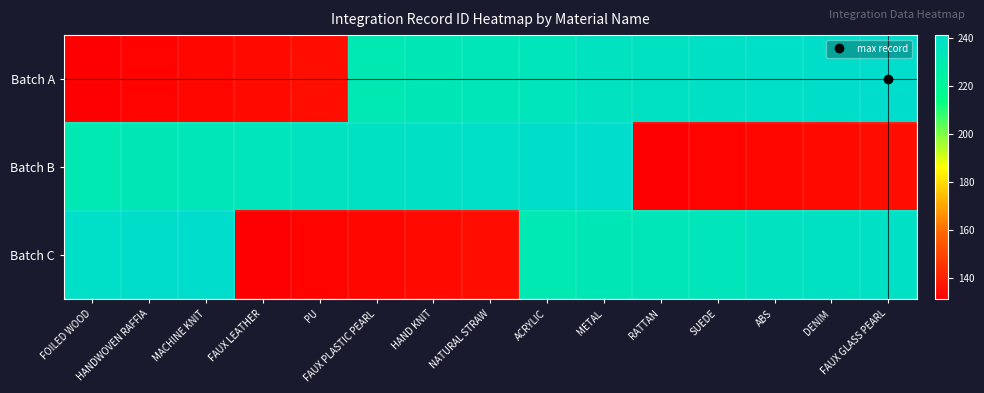

Reading left to right, list all the values displayed in this chart.

Batch A: FOILED WOOD=131	HANDWOVEN RAFFIA=132	MACHINE KNIT=133	FAUX LEATHER=134	PU=135	FAUX PLASTIC PEARL=231	HAND KNIT=232	NATURAL STRAW=233	ACRYLIC=234	METAL=236	RATTAN=237	SUEDE=238	ABS=239	DENIM=240	FAUX GLASS PEARL=241
Batch B: FOILED WOOD=231	HANDWOVEN RAFFIA=232	MACHINE KNIT=233	FAUX LEATHER=234	PU=236	FAUX PLASTIC PEARL=237	HAND KNIT=238	NATURAL STRAW=239	ACRYLIC=240	METAL=241	RATTAN=131	SUEDE=132	ABS=133	DENIM=134	FAUX GLASS PEARL=135
Batch C: FOILED WOOD=239	HANDWOVEN RAFFIA=240	MACHINE KNIT=241	FAUX LEATHER=131	PU=132	FAUX PLASTIC PEARL=133	HAND KNIT=134	NATURAL STRAW=135	ACRYLIC=231	METAL=232	RATTAN=233	SUEDE=234	ABS=236	DENIM=237	FAUX GLASS PEARL=238